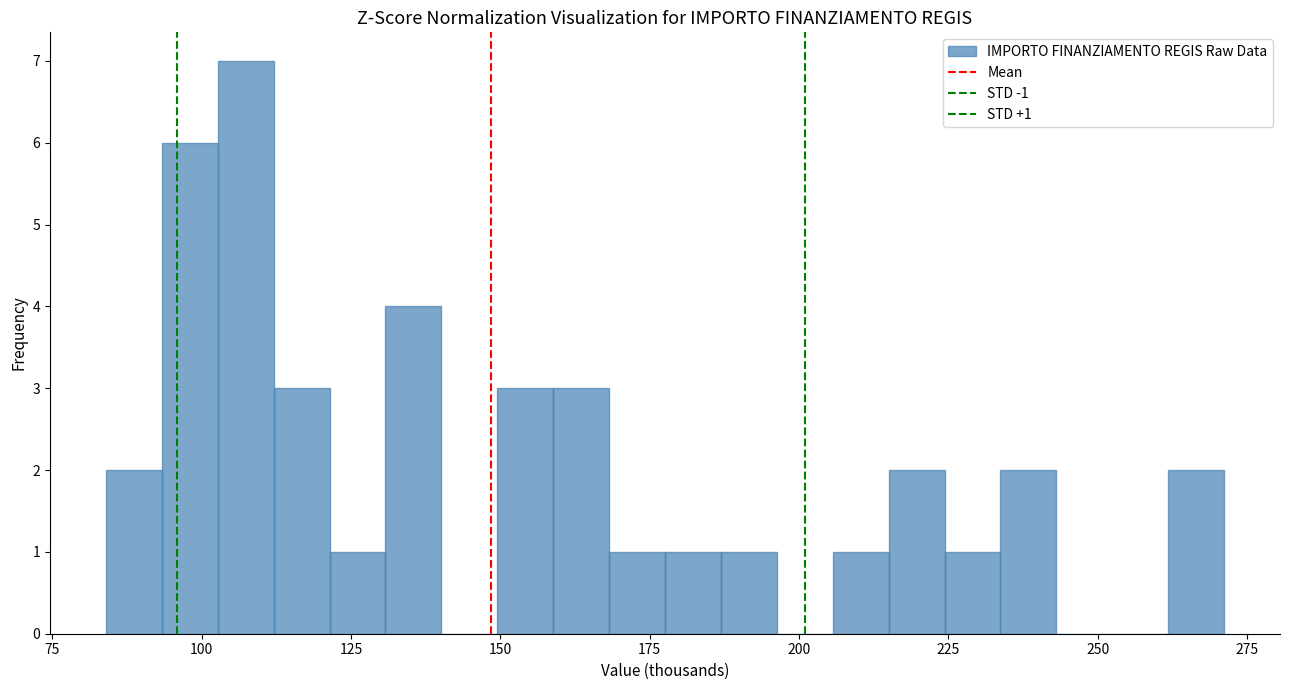

Around what value on the x-axis is the tallest bar? Give the approximate position of its centre, as read against the axis.

105